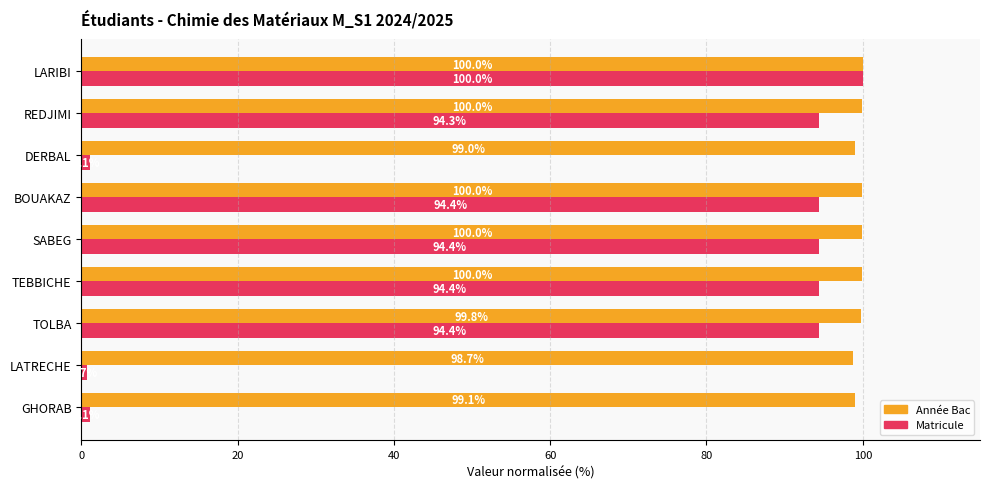

True or false: Matricule has a value of 56.2 at BOUAKAZ.

False